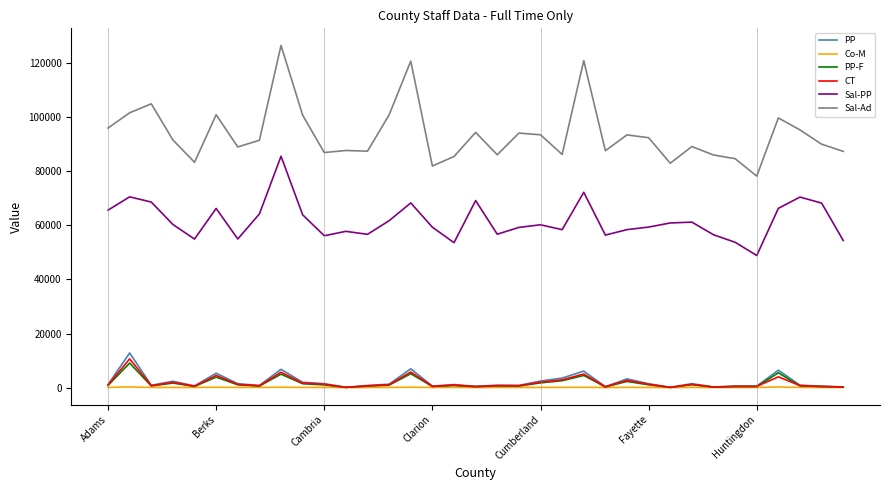

What is the maximum value for PP-F?

9053.0